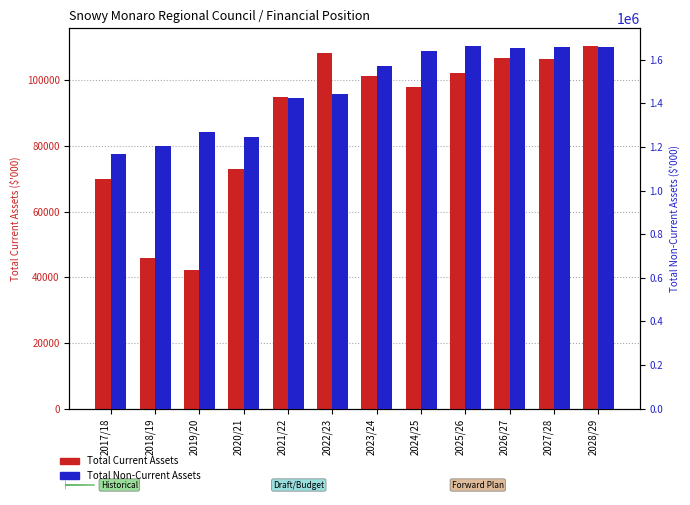

How many bars are there in total?

24